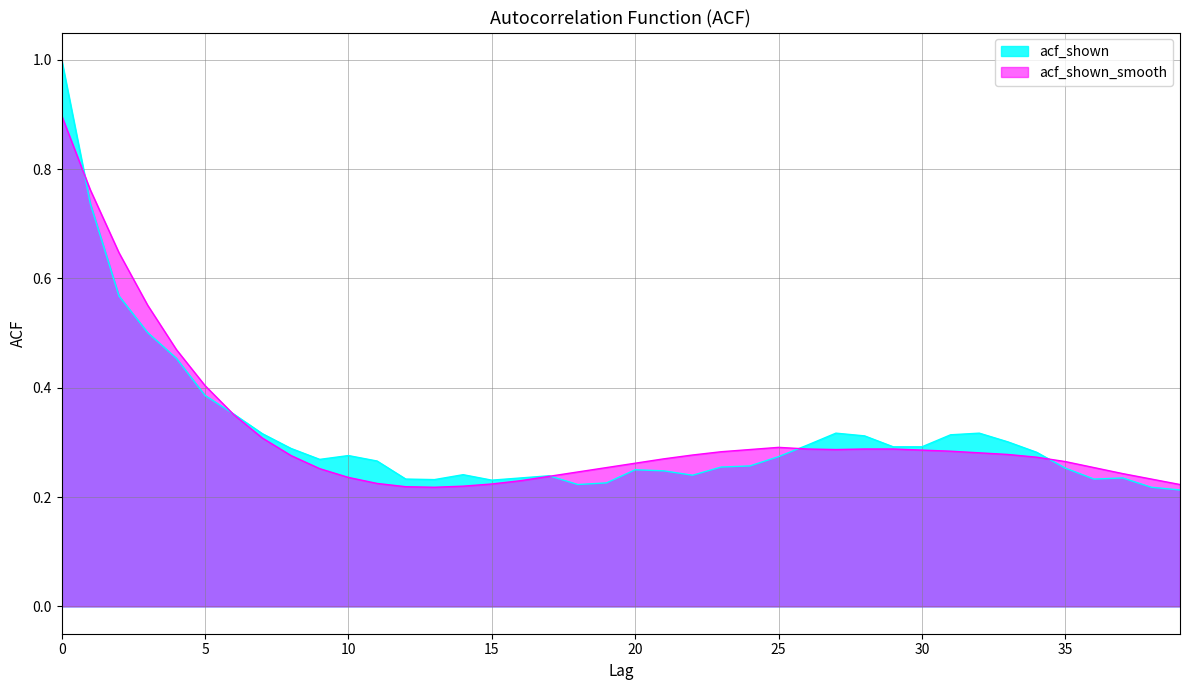

What is the difference between the acf_shown values at 2 and 14?

0.3